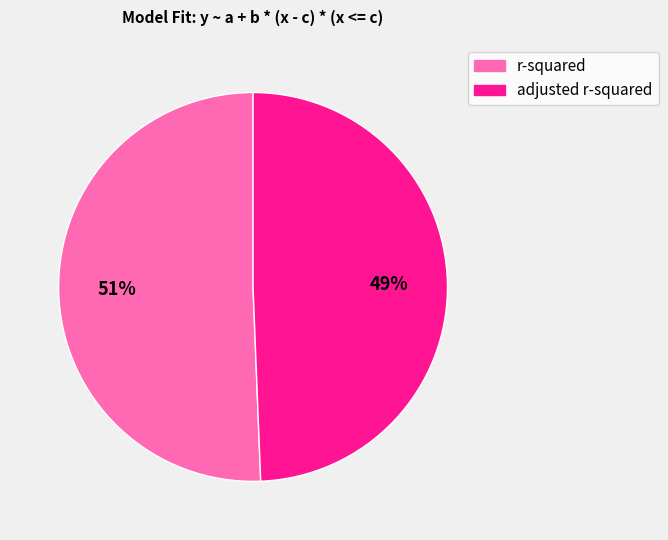

Which category accounts for the majority?

r-squared